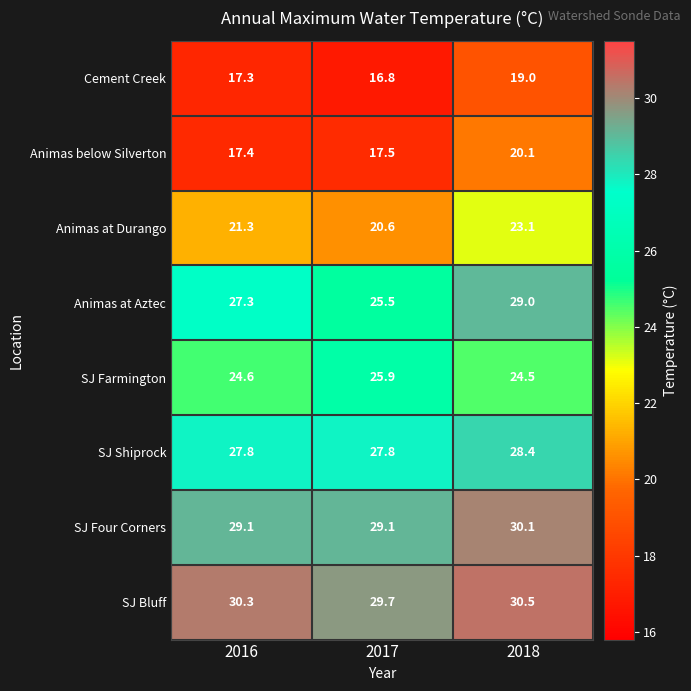

True or false: SJ Shiprock has a value of 27.8 at 2017.

True